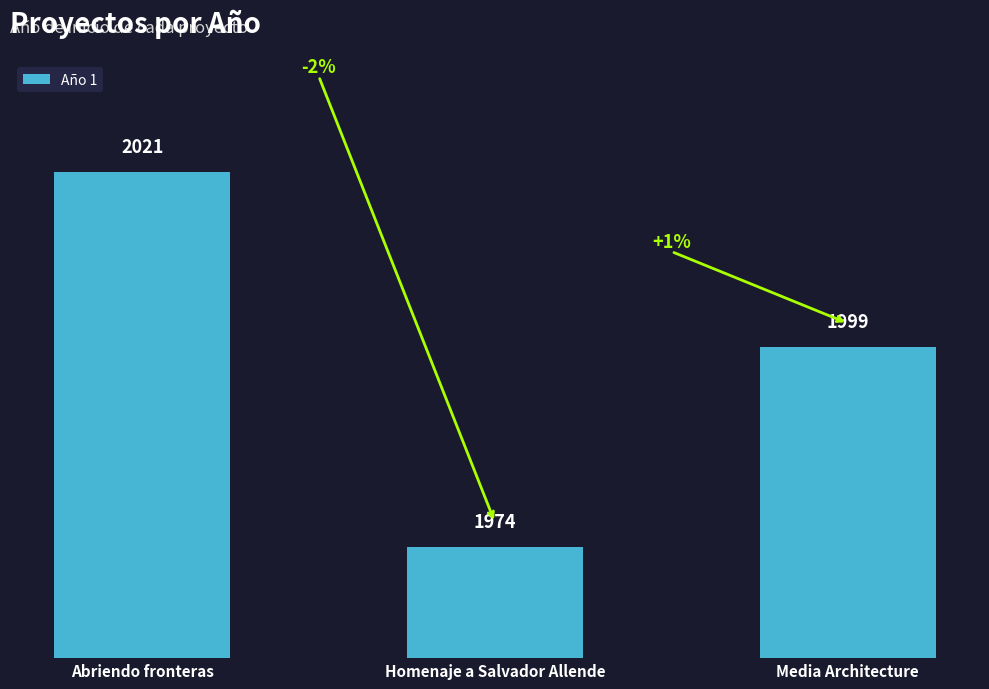

At which label is the value closest to 1997?

Media Architecture